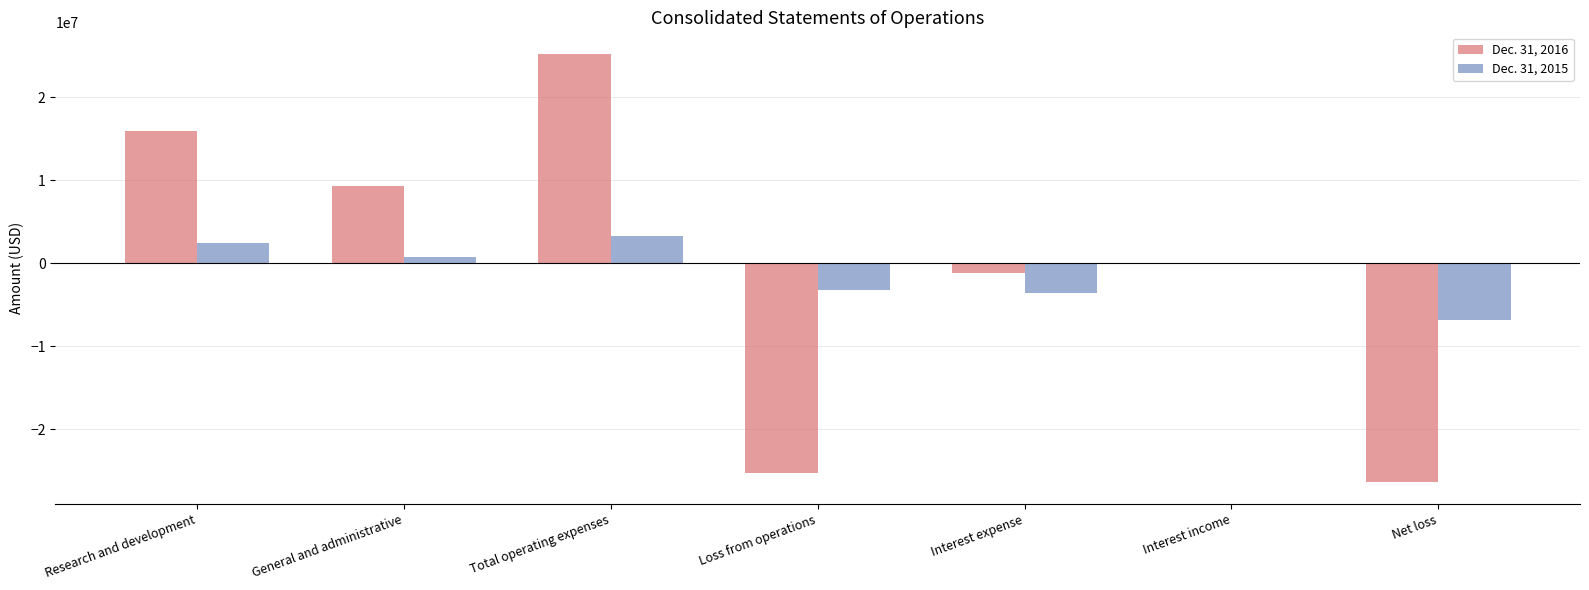

Which series changed the most between Total operating expenses and Interest expense?

Dec. 31, 2016